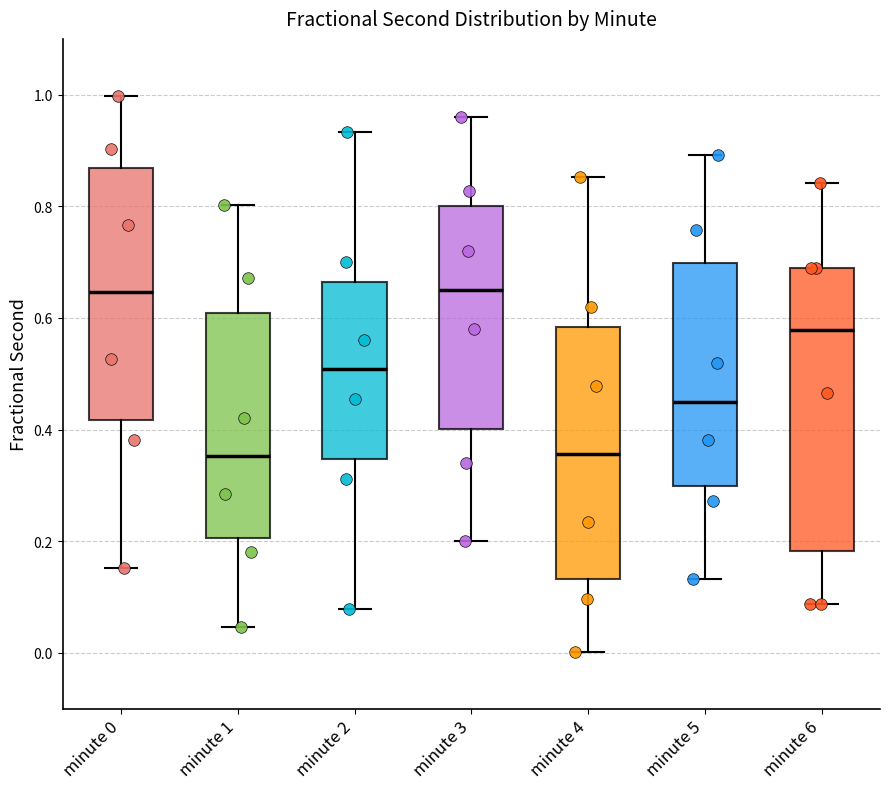

Reading left to right, read every box against the y-axis: the position of its median line, the range the box covers, and the ends of its whiskers. The values are not printed on the chart, so give them approximately, as read against the axis.

minute 0: median 0.64, box 0.42 to 0.86, whiskers 0.16 to 1.00
minute 1: median 0.36, box 0.20 to 0.60, whiskers 0.04 to 0.80
minute 2: median 0.50, box 0.34 to 0.66, whiskers 0.08 to 0.94
minute 3: median 0.66, box 0.40 to 0.80, whiskers 0.20 to 0.96
minute 4: median 0.36, box 0.14 to 0.58, whiskers 0.00 to 0.86
minute 5: median 0.46, box 0.30 to 0.70, whiskers 0.14 to 0.90
minute 6: median 0.58, box 0.18 to 0.70, whiskers 0.08 to 0.84